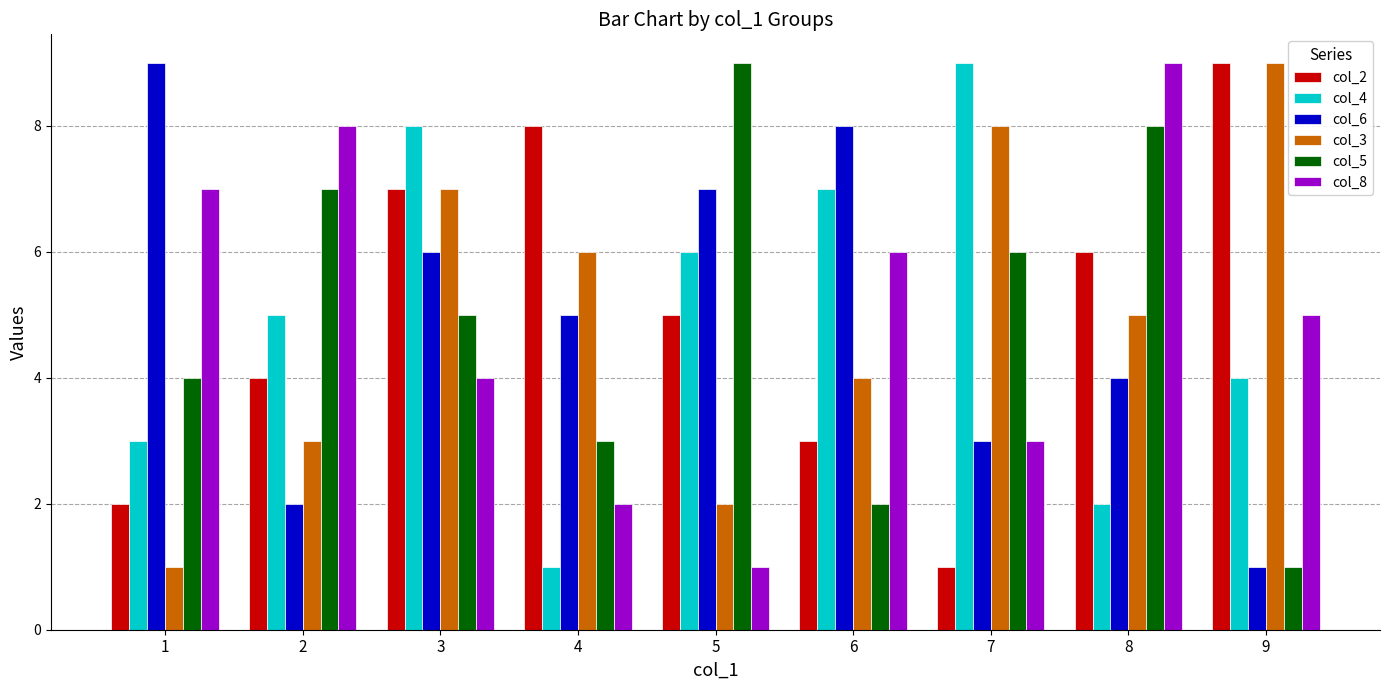

What is the value of the col_5 bar at the 2nd from the left?

7